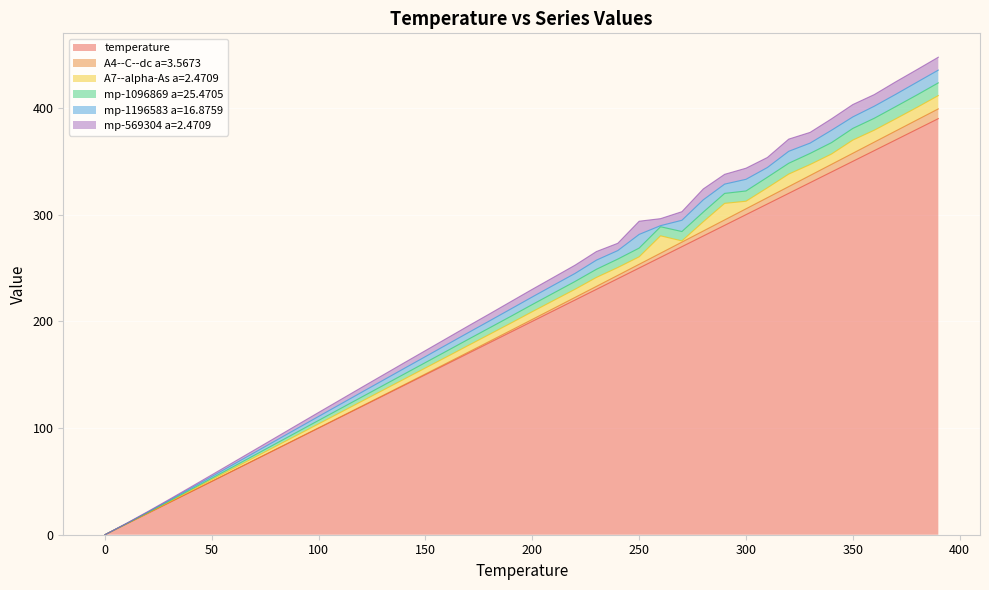

What are all the series names shown in the legend?

temperature, A4--C--dc a=3.5673, A7--alpha-As a=2.4709, mp-1096869 a=25.4705, mp-1196583 a=16.8759, mp-569304 a=2.4709